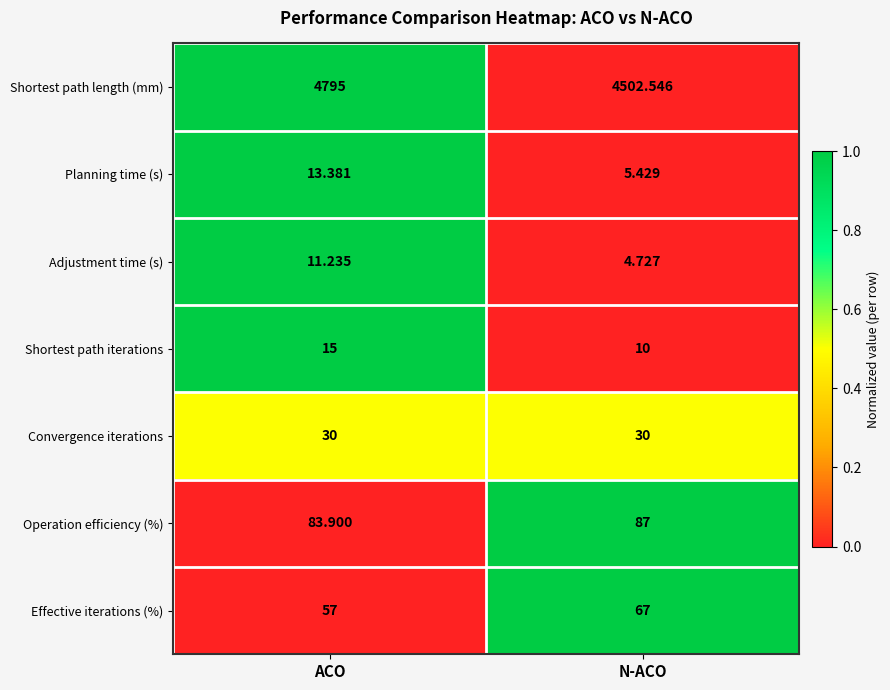

Which series has the largest range (max minus min)?

Shortest path length (mm)